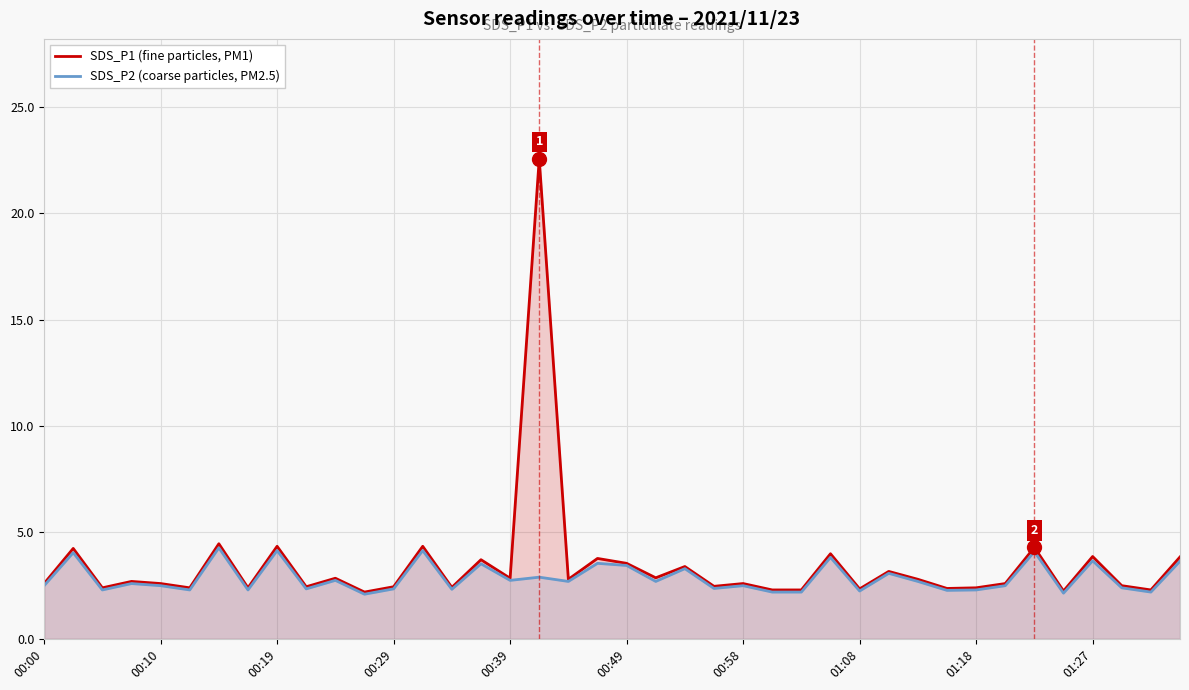

Between 00:10 and 25, which is larger?

00:10